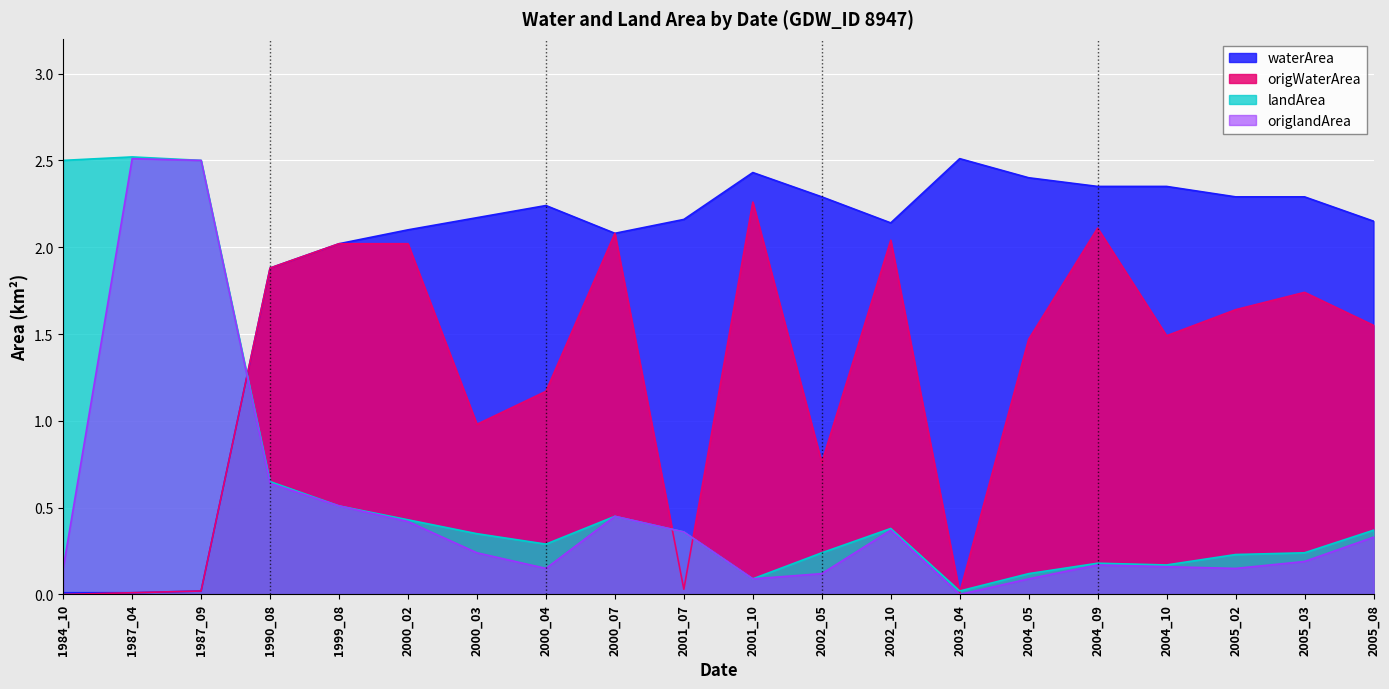

At which label does waterArea first exceed 2?

1999_08